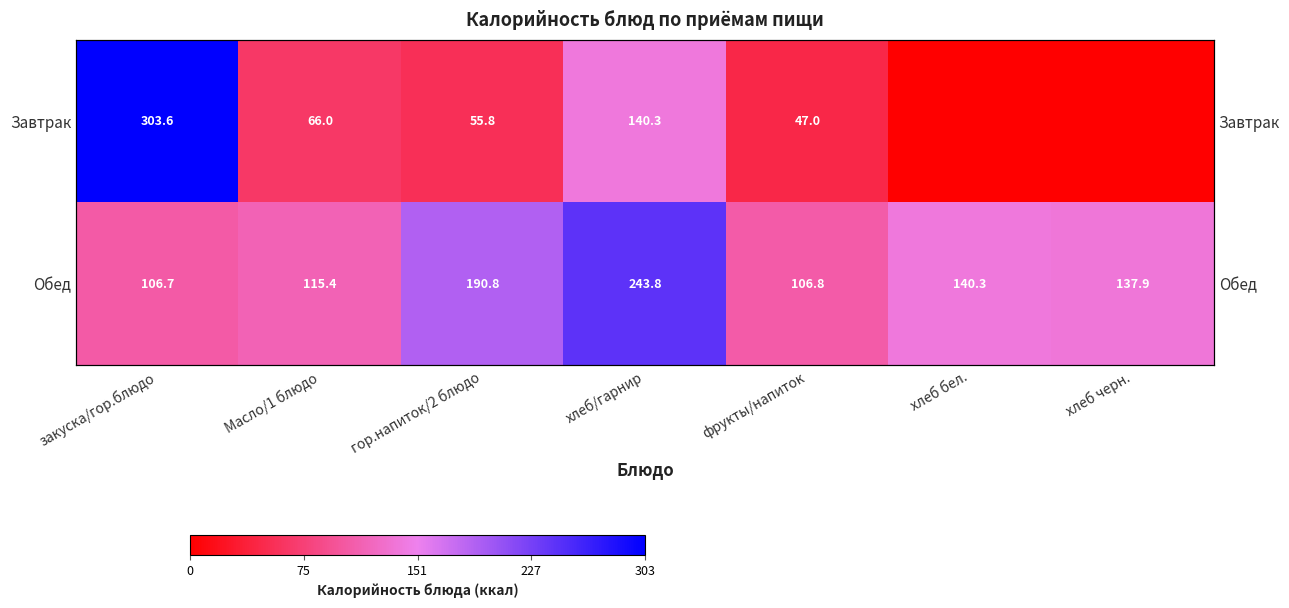

Rank the series by their average value, from highest to lowest.

Обед, Завтрак